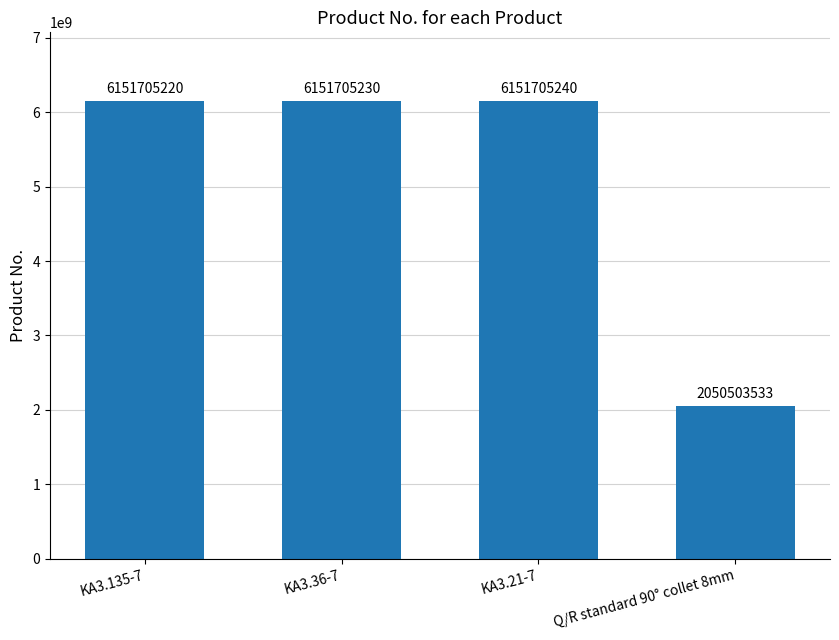

Reading right to left, transcribe all the data shown in this chart.

2050503533	6151705240	6151705230	6151705220